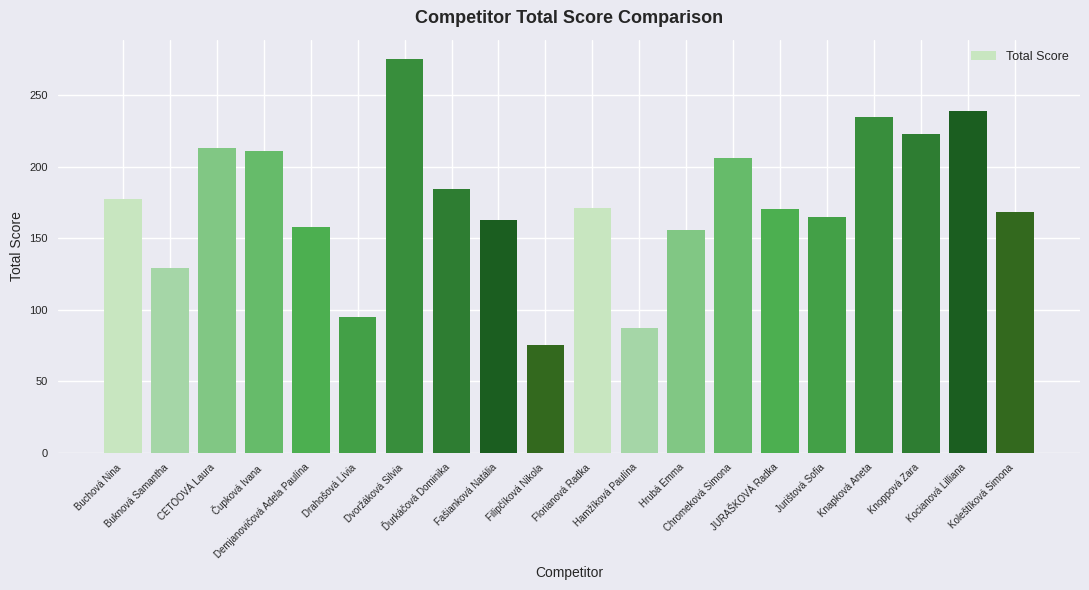

What is the difference between the second highest and minimum values?

164